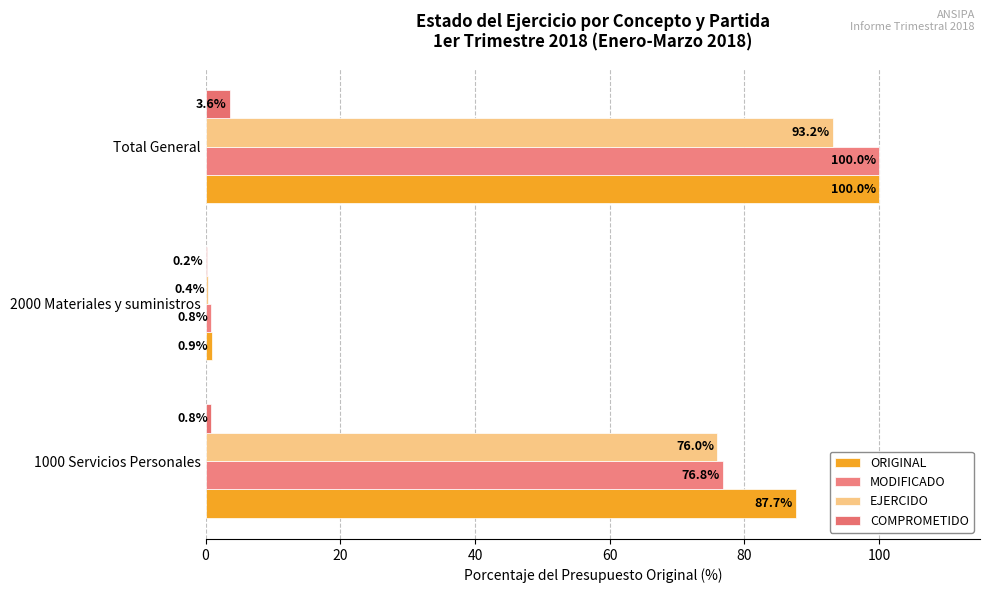

List the series in order of their peak value, highest first.

ORIGINAL, MODIFICADO, EJERCIDO, COMPROMETIDO